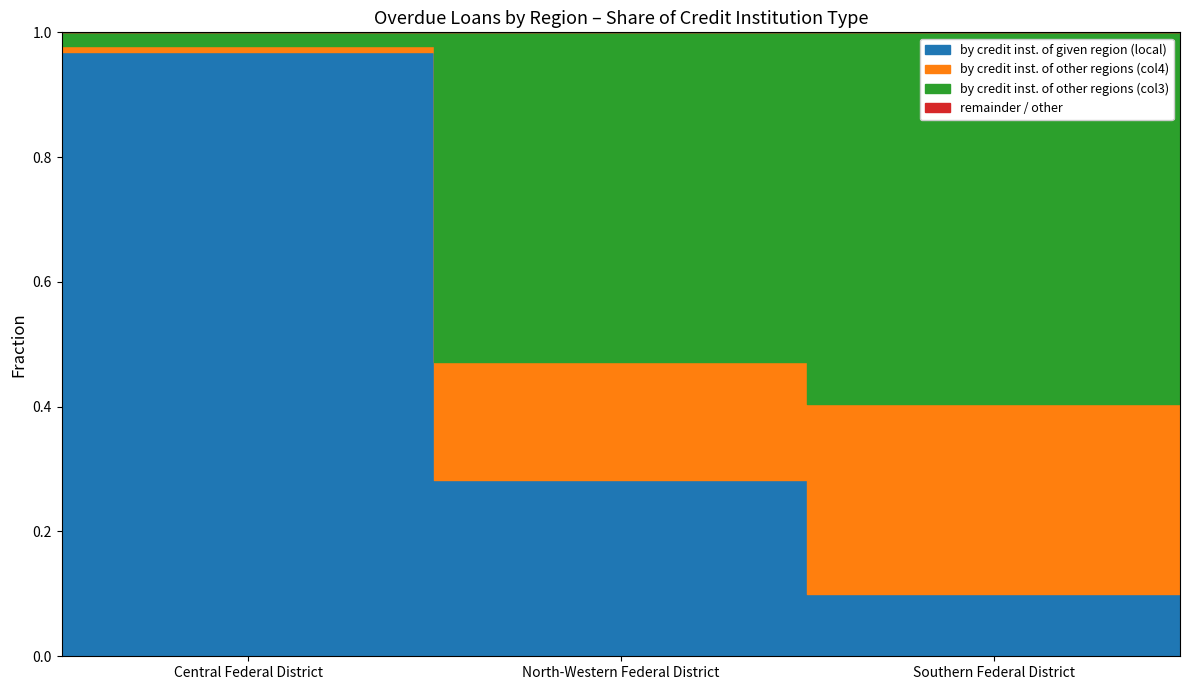

Is this an area chart (filled region under the line)?

No